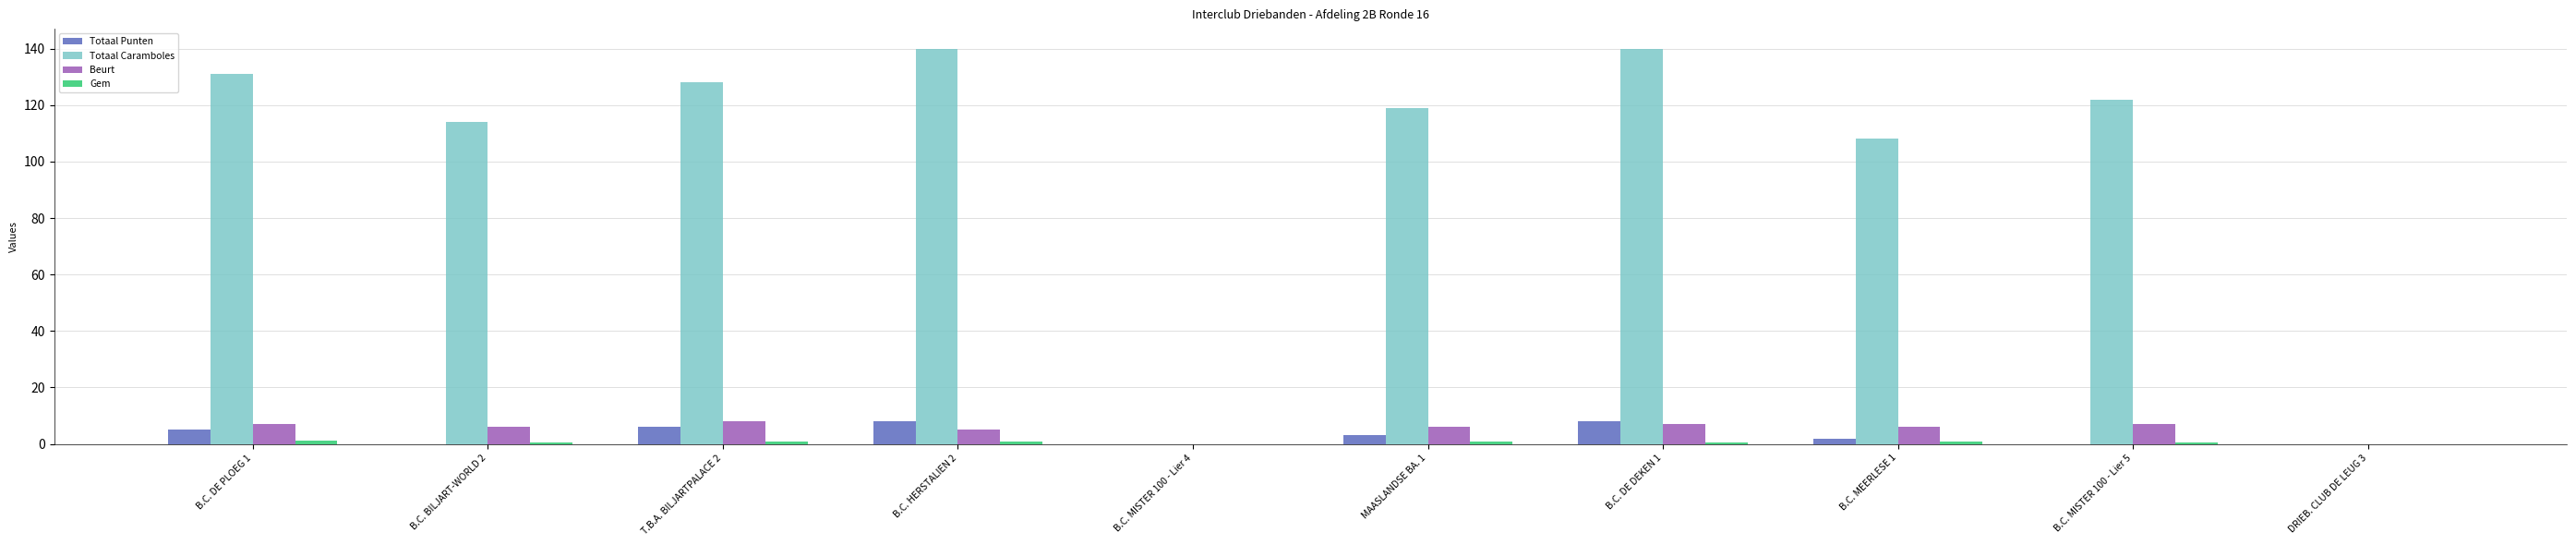

Which series has the largest total across all categories?

Totaal Caramboles